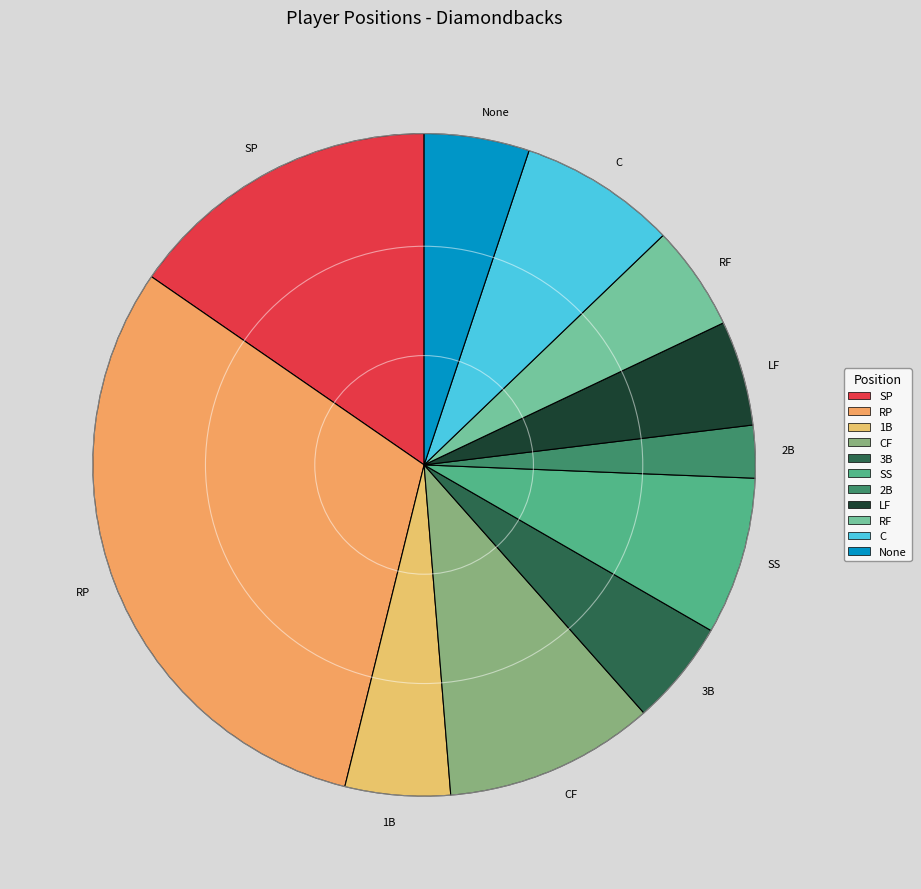

What is the ratio of the value at RP to the value at 3B?

6.0